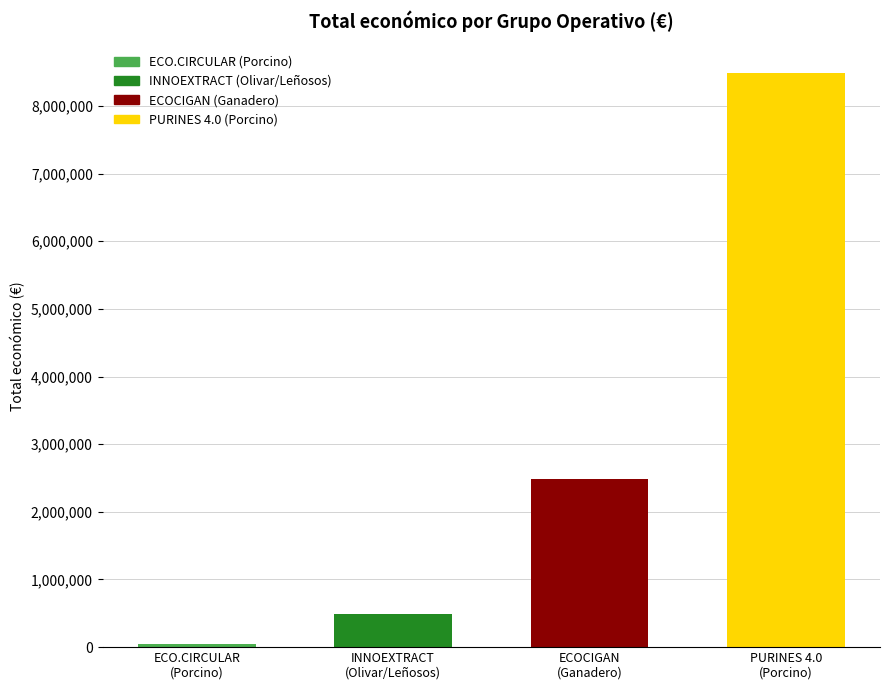

What is the ratio of the value at INNOEXTRACT
(Olivar/Leñosos) to the value at ECO.CIRCULAR
(Porcino)?

11.3